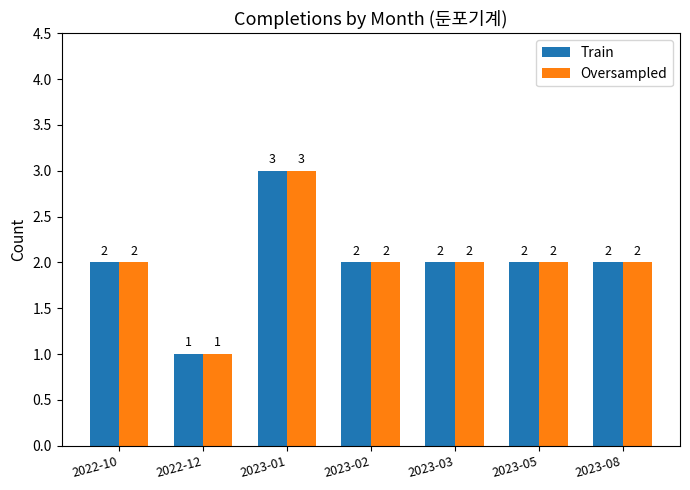

What is the label of the 5th bar from the right?

2023-01